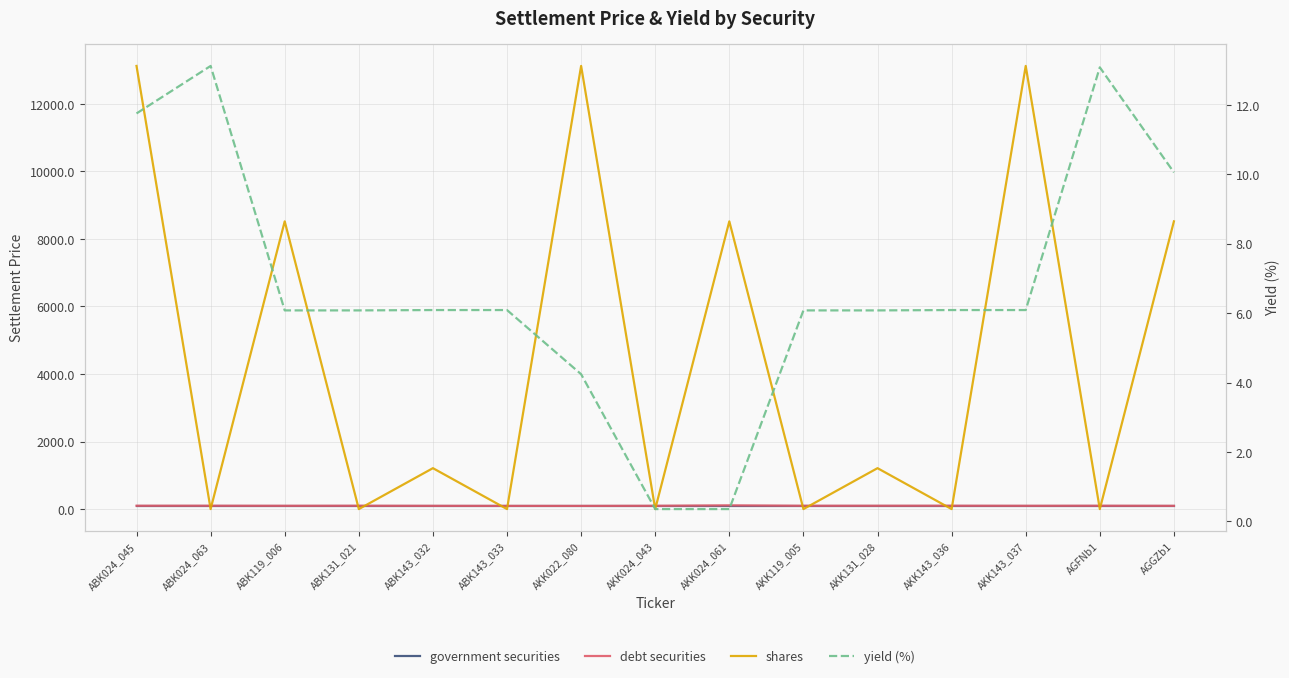

Reading left to right, what are all the values shown in this chart?

government securities: 100.0	100.0	100.0	100.0	100.0	100.0	100.0	100.0	100.0	100.0	100.0	100.0	100.0	100.0	100.0
debt securities: 99.3	99.9	97.7	99.6	96.7	95.0	94.6	97.7	110.5	98.7	99.3	99.9	97.7	99.6	96.7
shares: 13124.6	0.0	8521.9	0.0	1211.9	0.0	13124.6	0.0	8521.9	0.0	1211.9	0.0	13124.6	0.0	8521.9
yield (%): 11.8	13.1	6.1	6.1	6.1	6.1	4.2	0.3	0.3	6.1	6.1	6.1	6.1	13.1	10.1